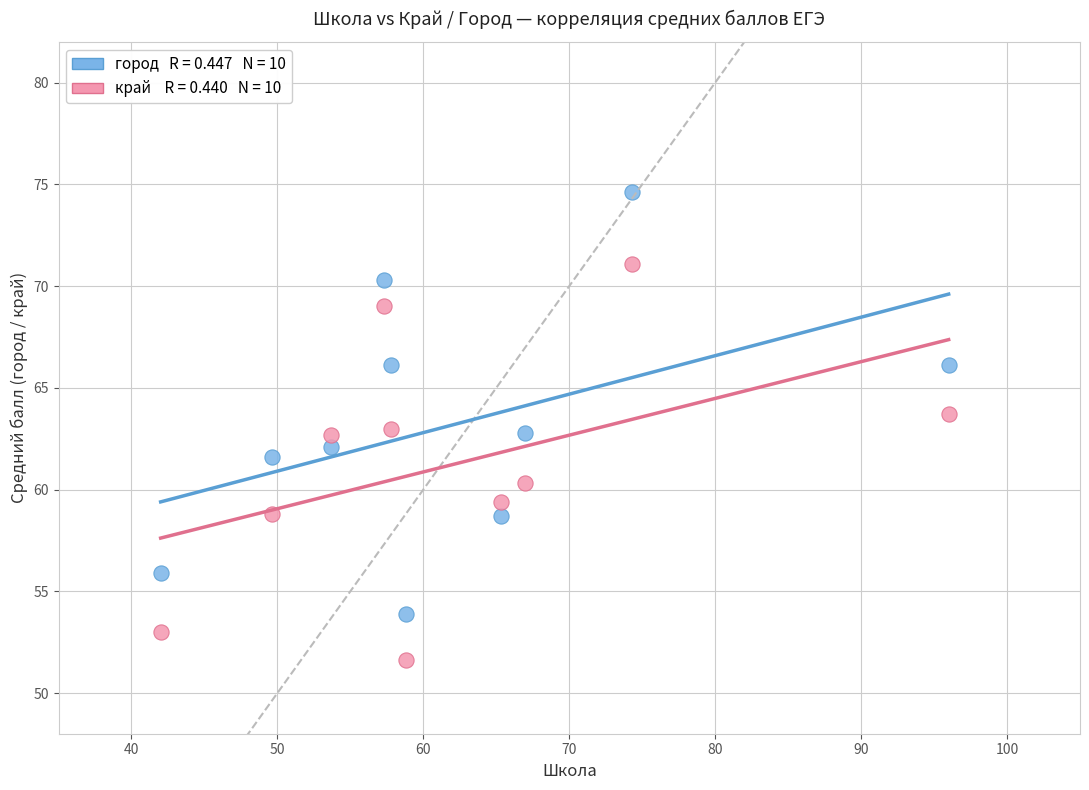

Across all data points, what is the range of X values (max minus min)?

54.0